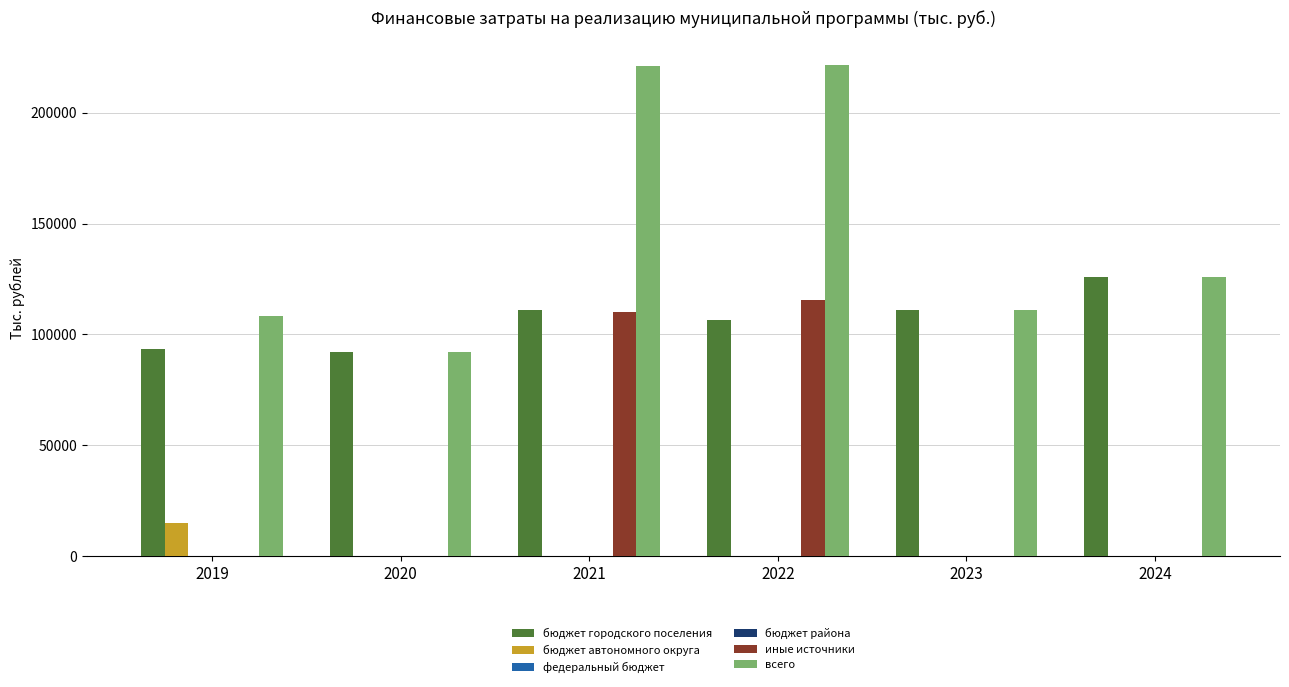

Reading left to right, what are all the values shown in this chart?

бюджет городского поселения: 2019=93406.8	2020=92013.5	2021=110891.3	2022=106367.3	2023=111173.2	2024=125938.4
бюджет автономного округа: 2019=15043.7	2020=0.0	2021=0.0	2022=0.0	2023=0.0	2024=0.0
федеральный бюджет: 2019=0.0	2020=0.0	2021=0.0	2022=0.0	2023=0.0	2024=0.0
бюджет района: 2019=0.0	2020=0.0	2021=0.0	2022=0.0	2023=0.0	2024=0.0
иные источники: 2019=0.0	2020=0.0	2021=110300.0	2022=115300.0	2023=0.0	2024=0.0
всего: 2019=108450.6	2020=92013.5	2021=221191.3	2022=221667.3	2023=111173.2	2024=125938.4